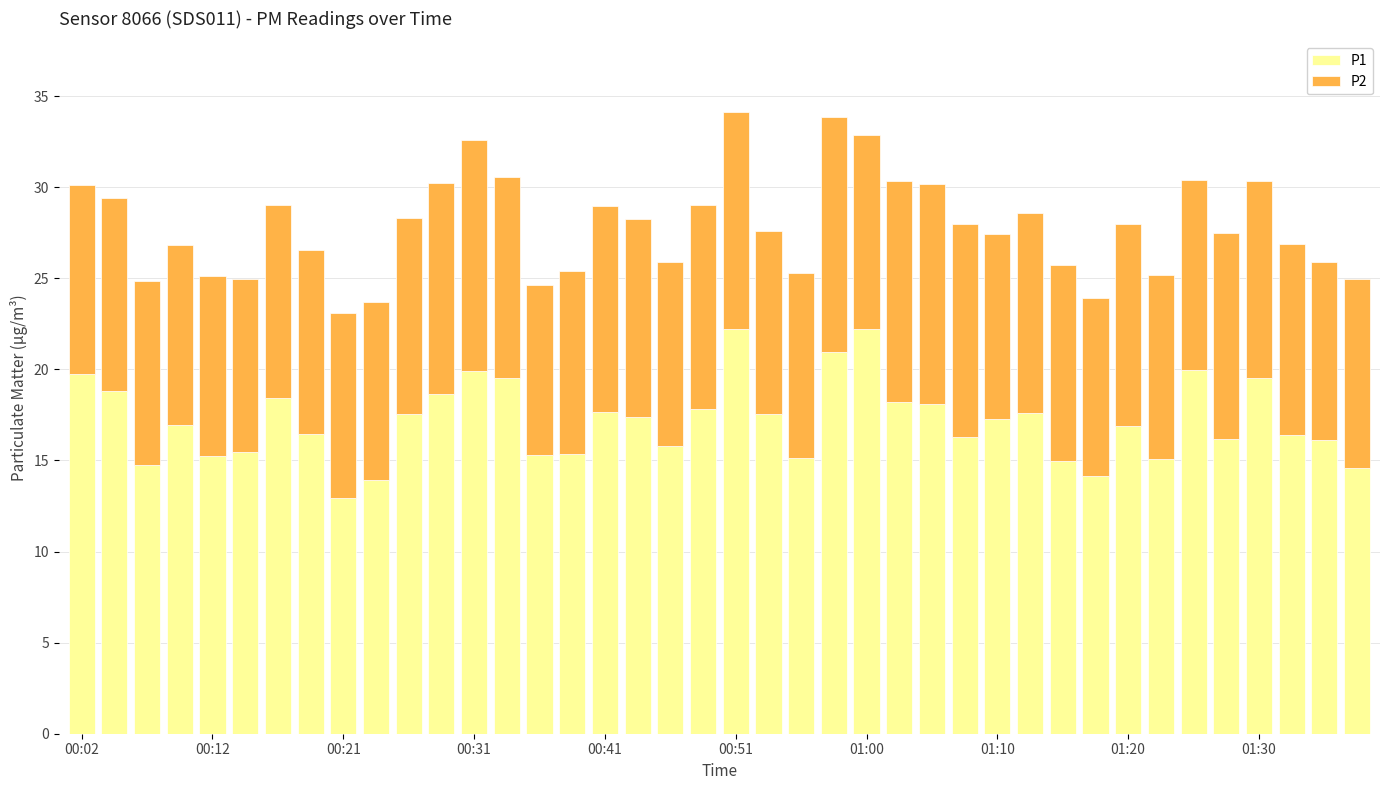

What are all the series names shown in the legend?

P1, P2